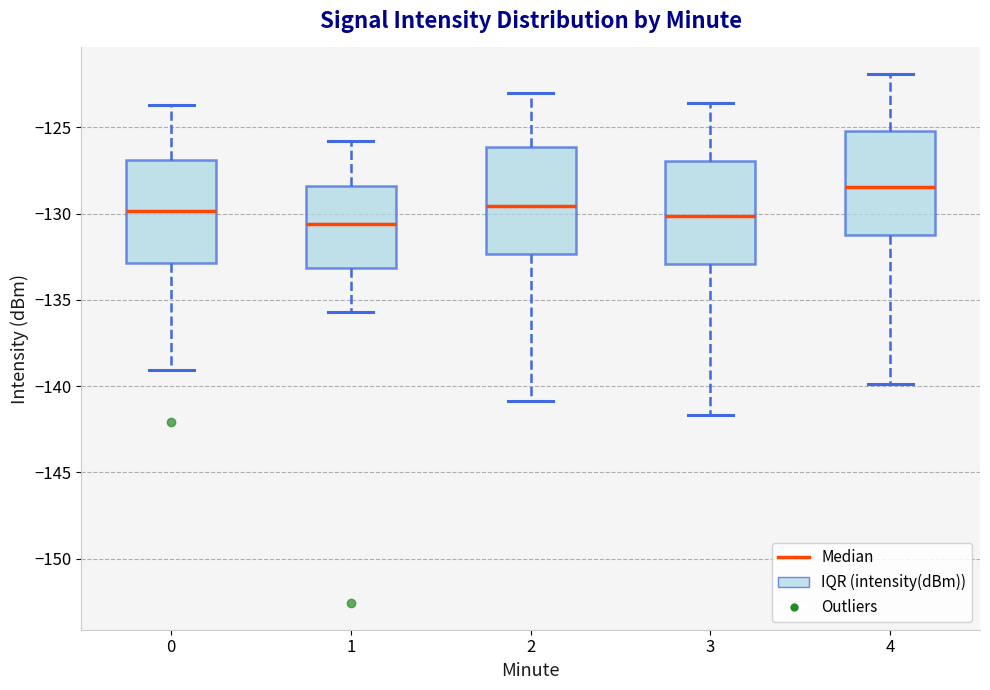

Where is the lower edge of the box at x = 0 on the y-axis? The values are not printed on the chart, so give them approximately, as read against the axis.

-133.0